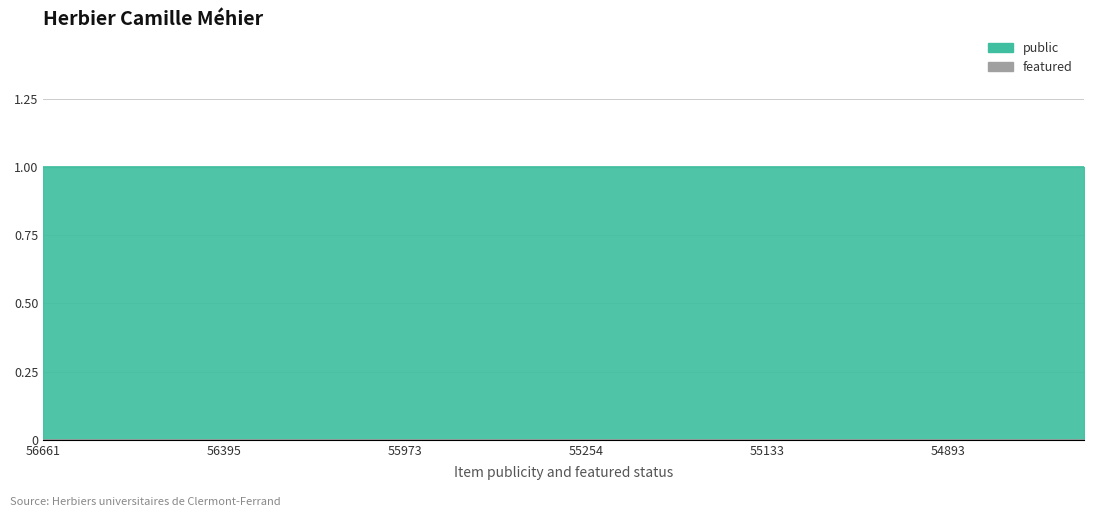

True or false: public has more than 2 interior local peaks.

False